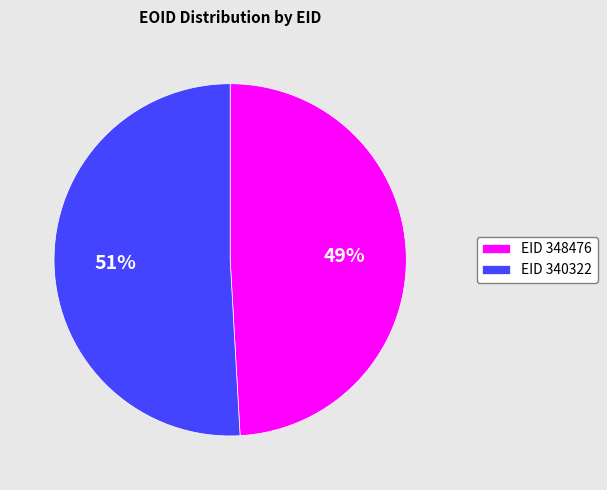

The EID 340322 slice represents 51% of the pie. True or false?

True